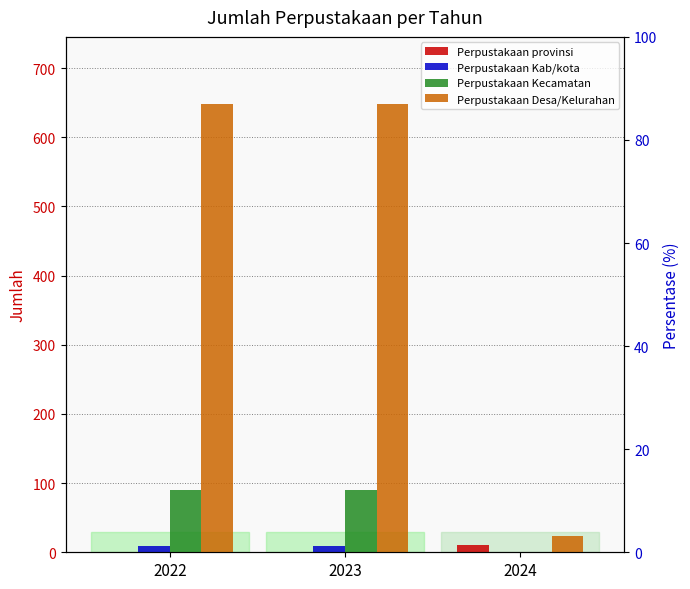

Reading right to left, extract all data points from this chart.

Perpustakaan provinsi: 10	1	1
Perpustakaan Kab/kota: 0	9	9
Perpustakaan Kecamatan: 0	90	90
Perpustakaan Desa/Kelurahan: 24	648	648